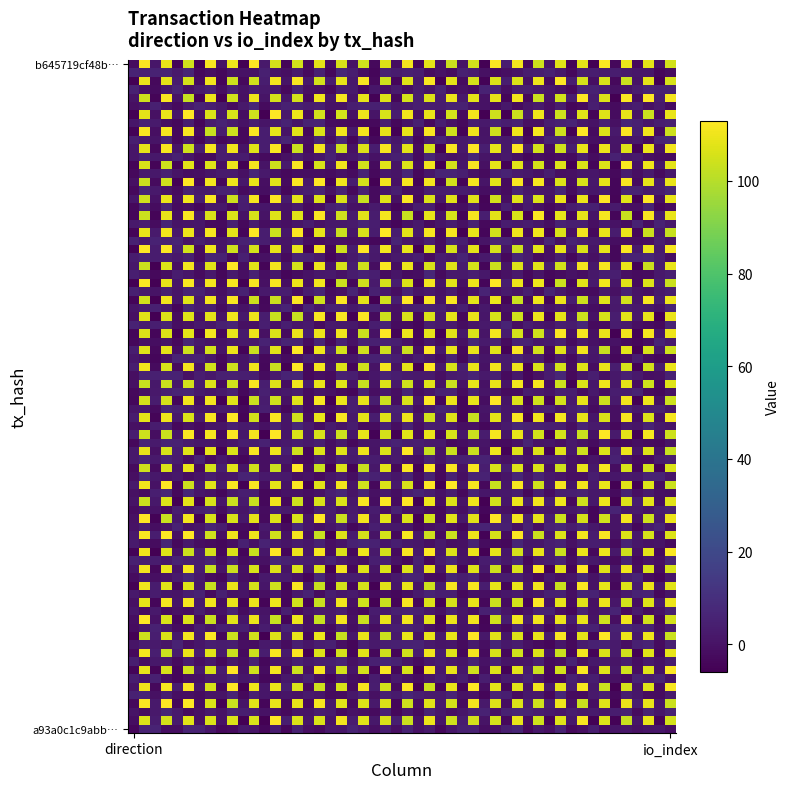

Which series has the widest spread of values?

b645719cf48b9fa1c57eecb274bc41e23b9c104